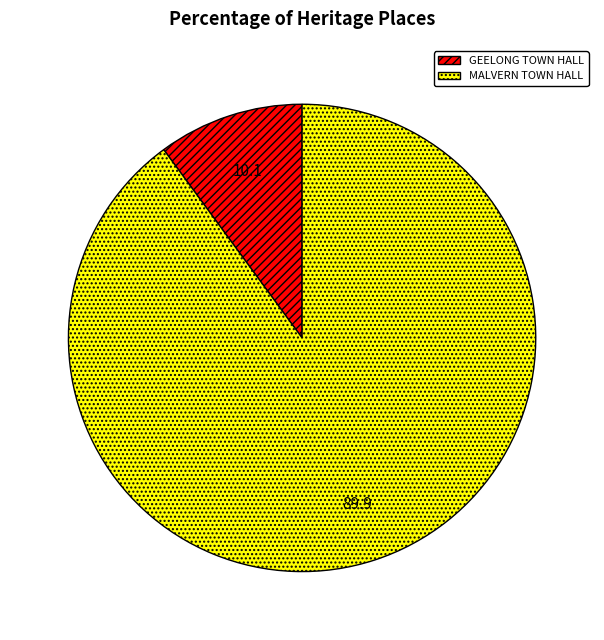

Which category has the biggest portion of the pie?

MALVERN TOWN HALL